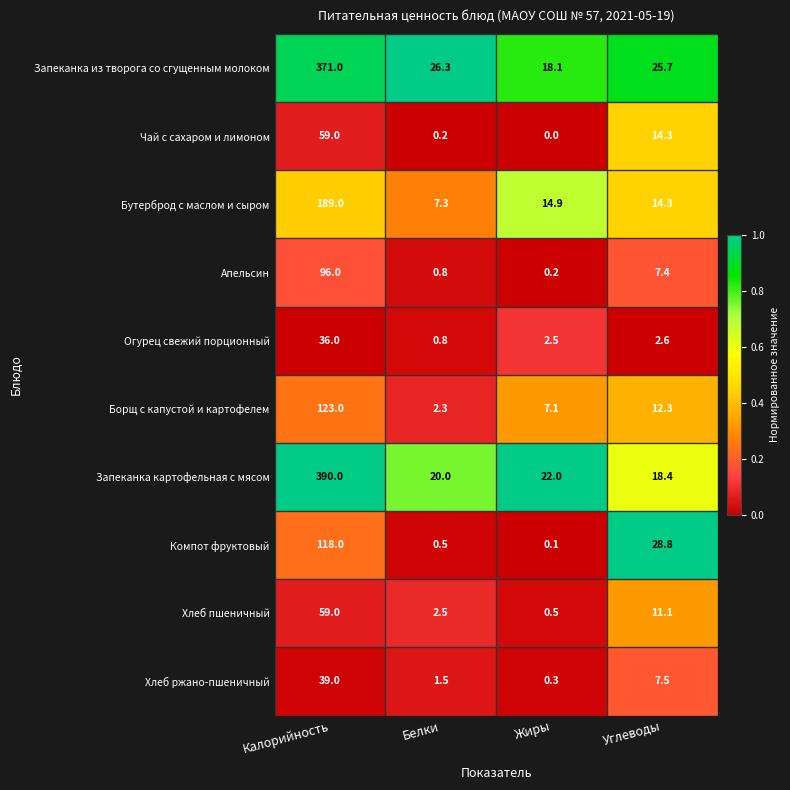

Where is Огурец свежий порционный nearest to the value 18?

Углеводы